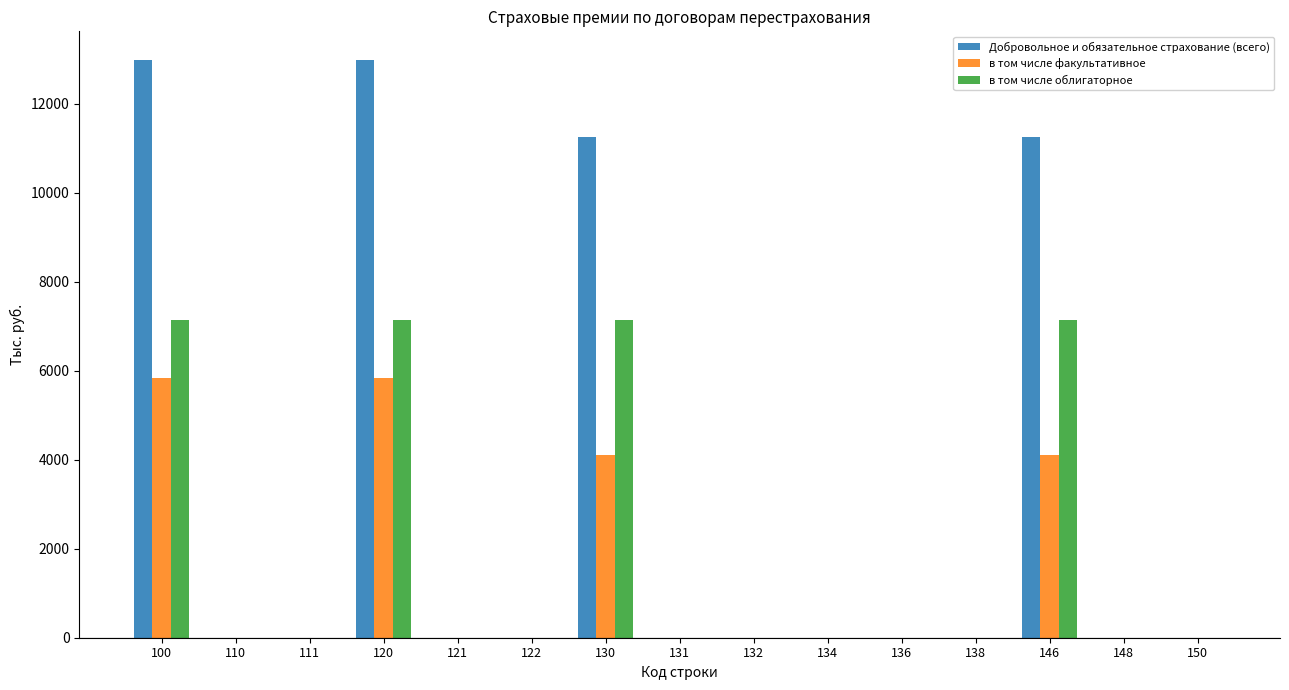

What is the sum of the в том числе факультативное values at 134 and 100?

5831.1